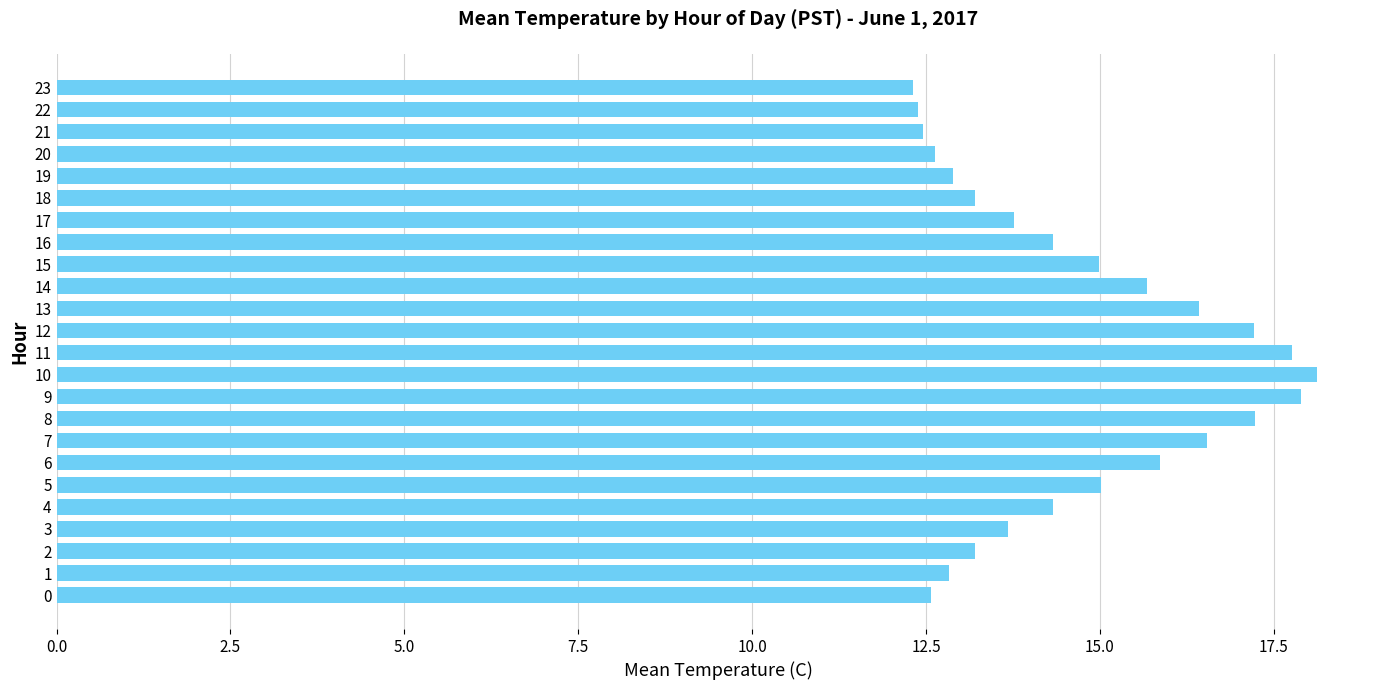

What is the difference between the maximum and minimum values?

5.8